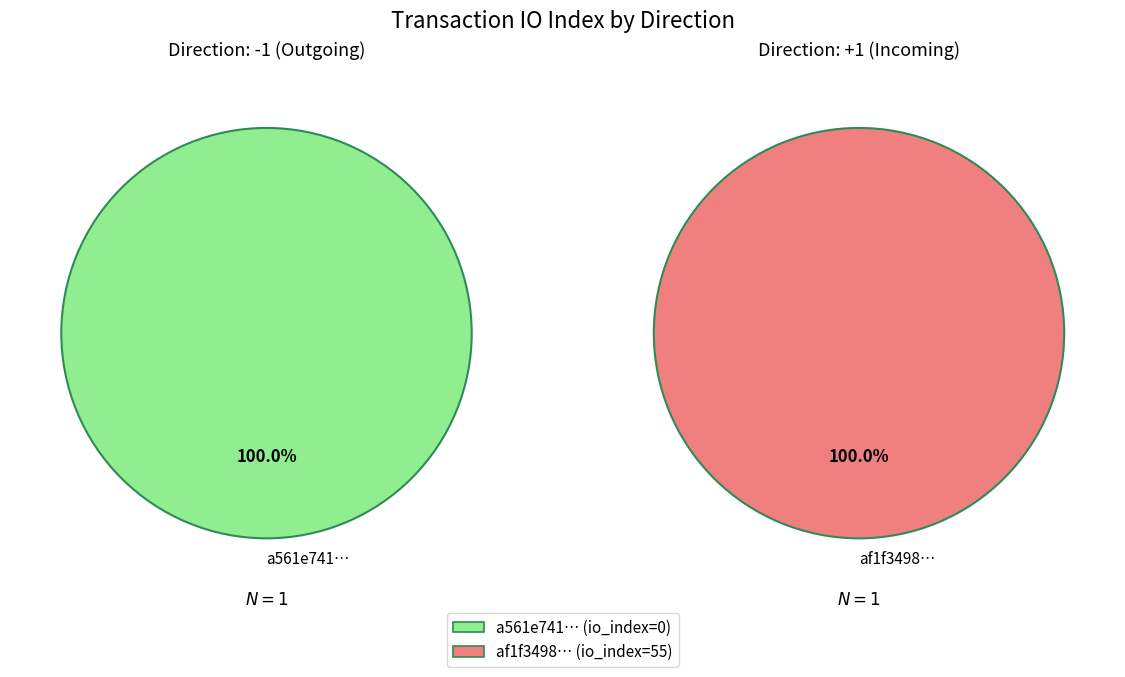

Rank the series by their maximum value, from lowest to highest.

tx_a561e741, tx_af1f3498